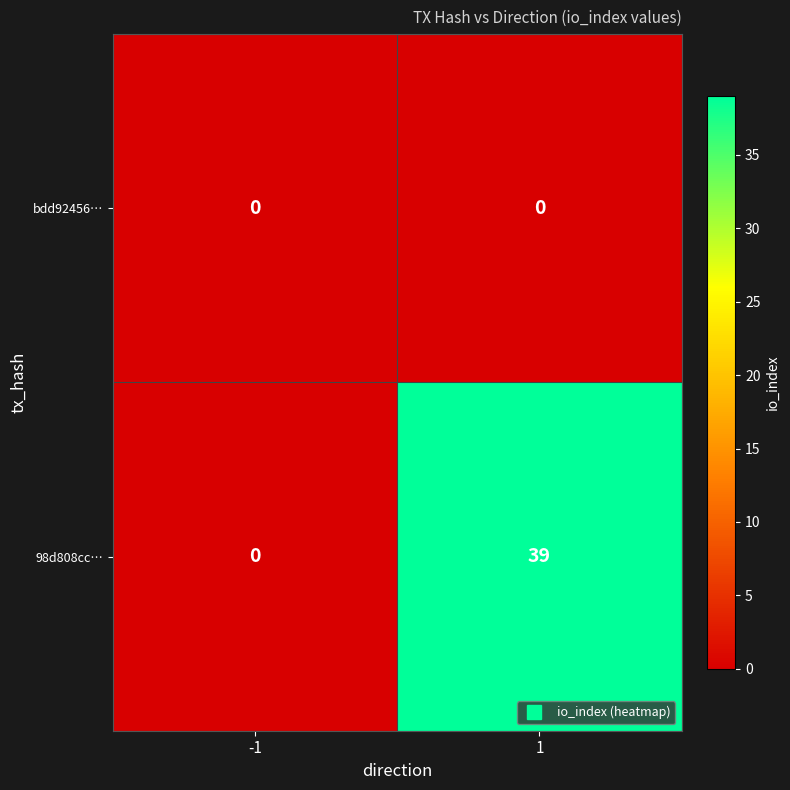

Between -1 and 1, which series saw the biggest shift?

98d808cc…